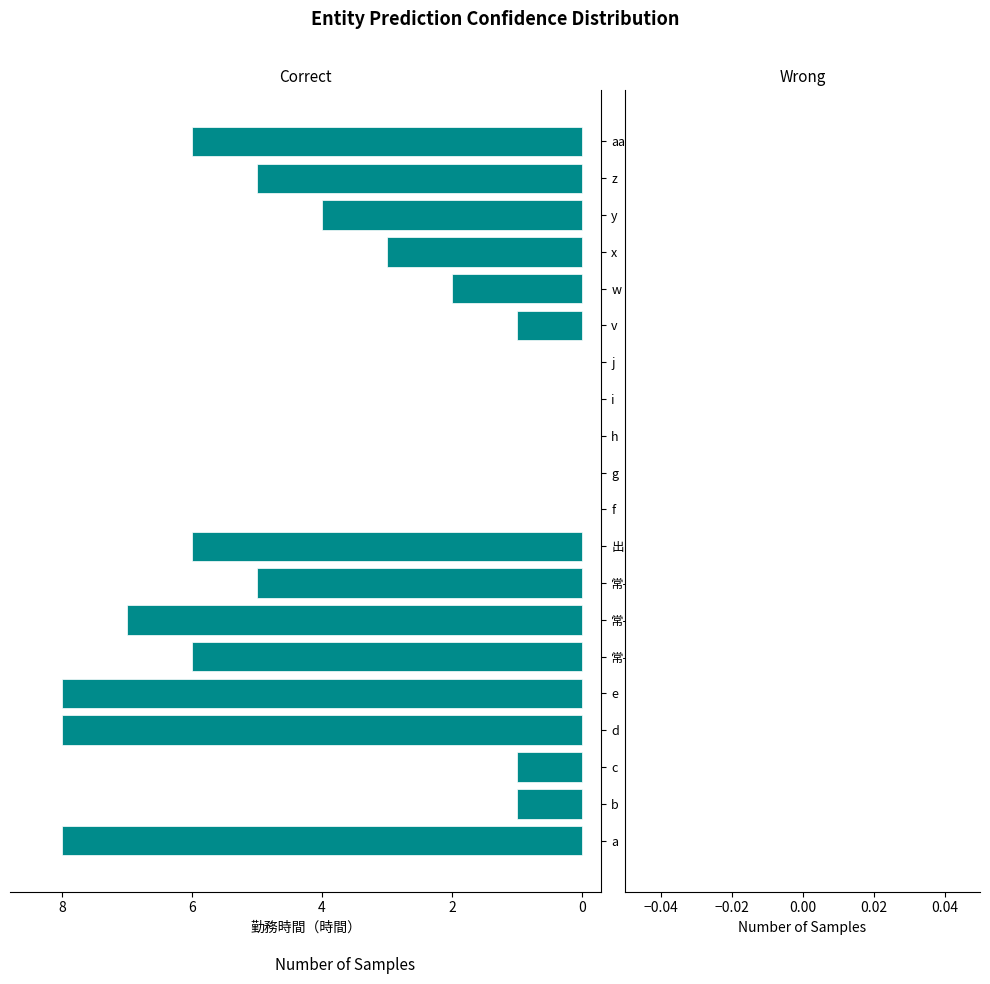

What is the sum of all values?

71